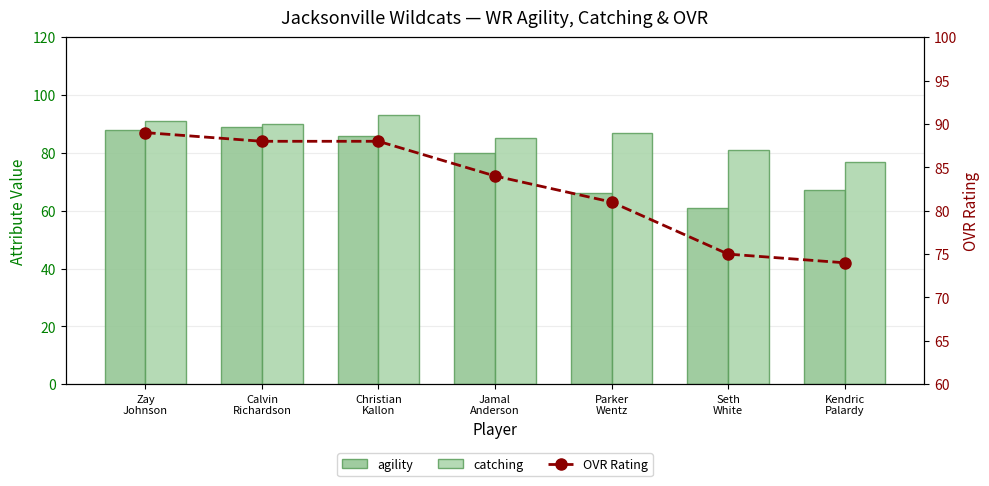

What is the sum of the agility values at Calvin
Richardson and Kendric
Palardy?

156